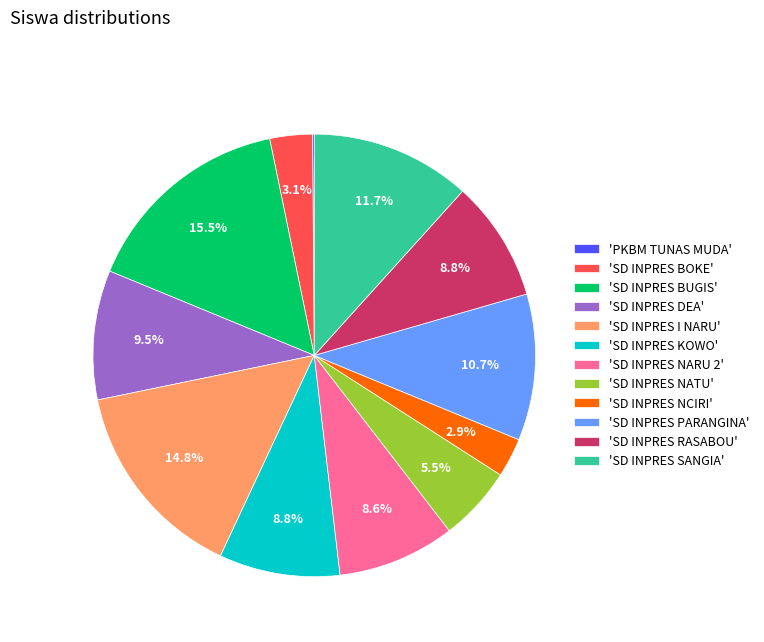

Which slice is the largest?

'SD INPRES BUGIS'